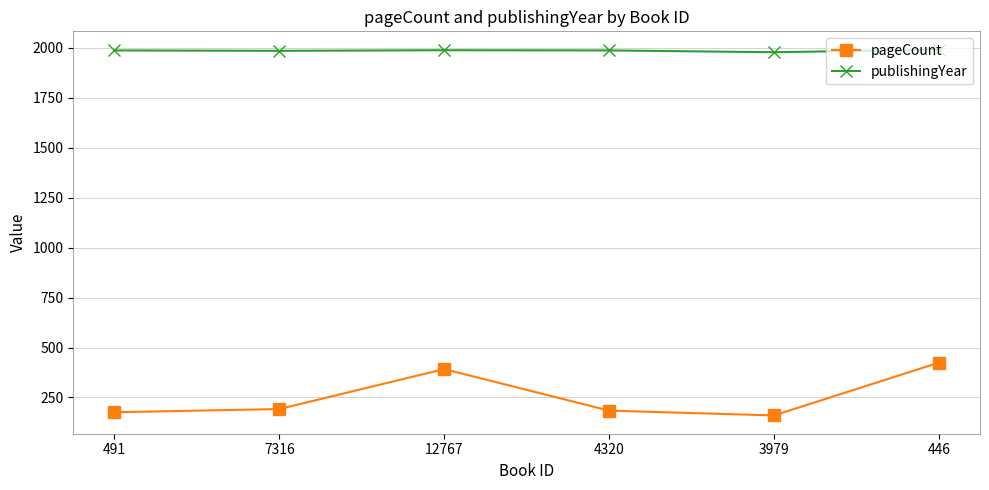

Is the value of publishingYear at 7316 greater than the value of pageCount at 12767?

Yes